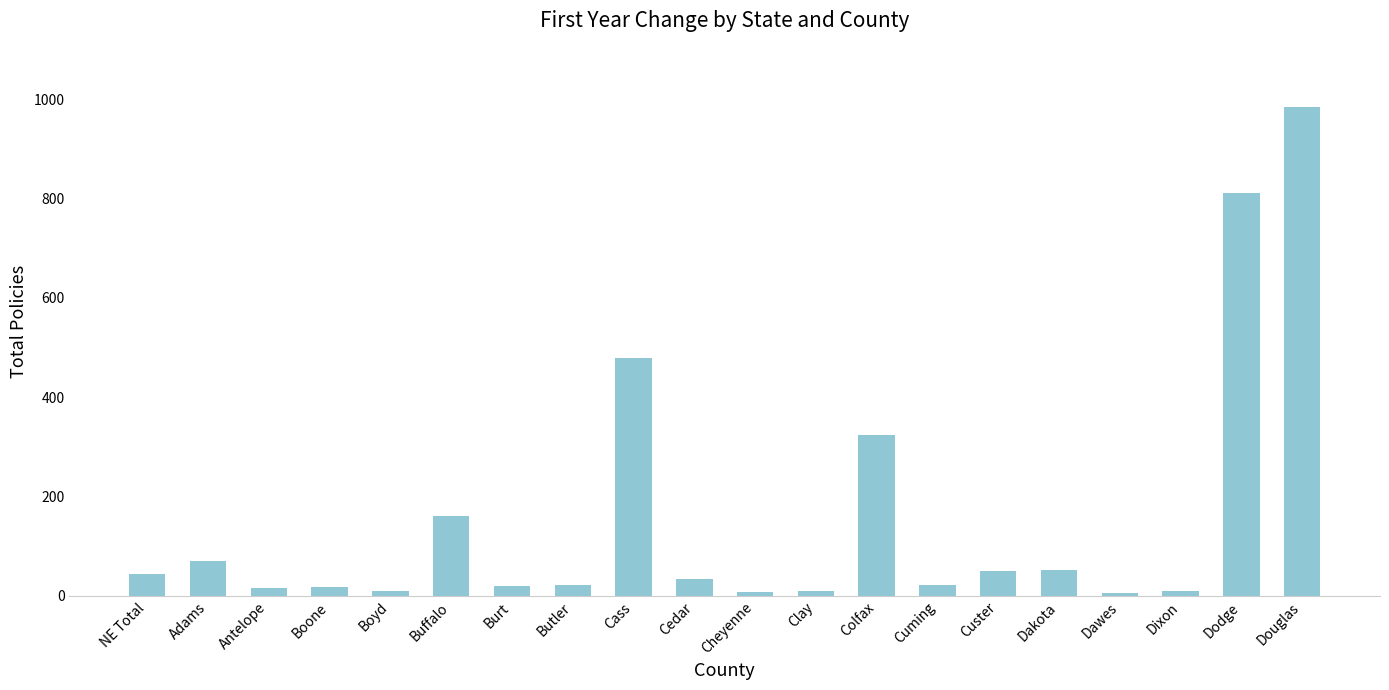

What is the difference between the maximum and minimum values?

979